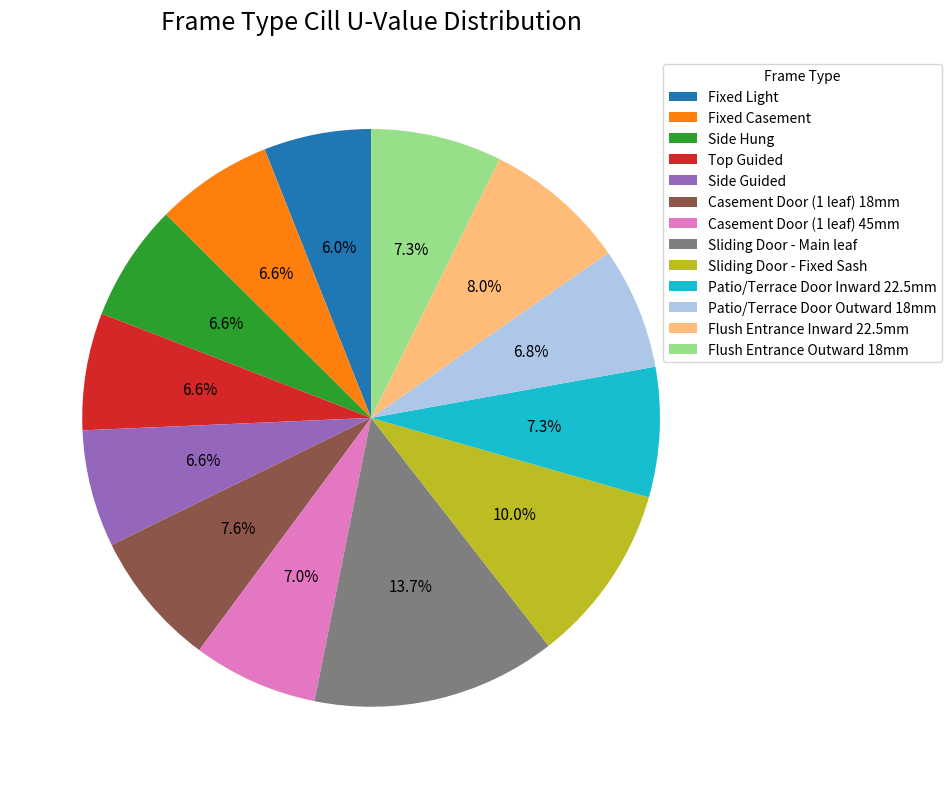

To the nearest percent, what is the combined percentage of Casement Door (1 leaf) 18mm and Side Hung?

14%